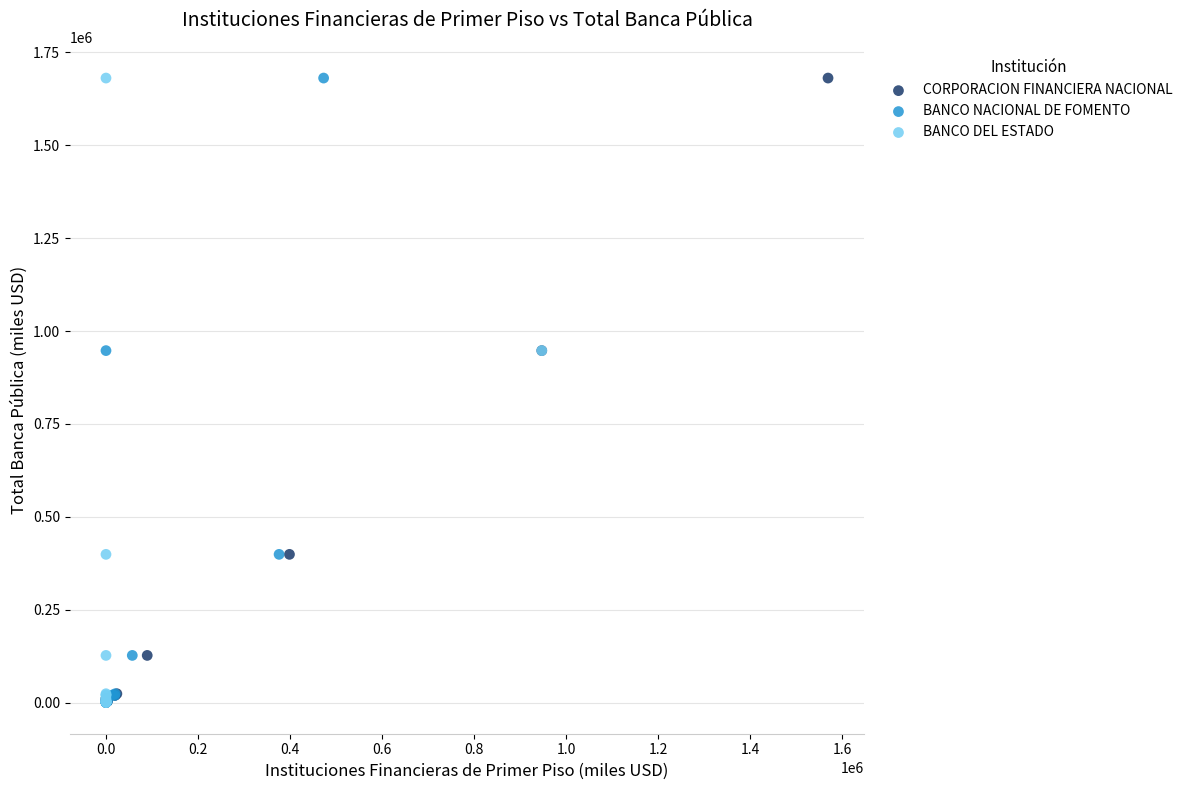

What are all the series names shown in the legend?

CORPORACION FINANCIERA NACIONAL, BANCO NACIONAL DE FOMENTO, BANCO DEL ESTADO